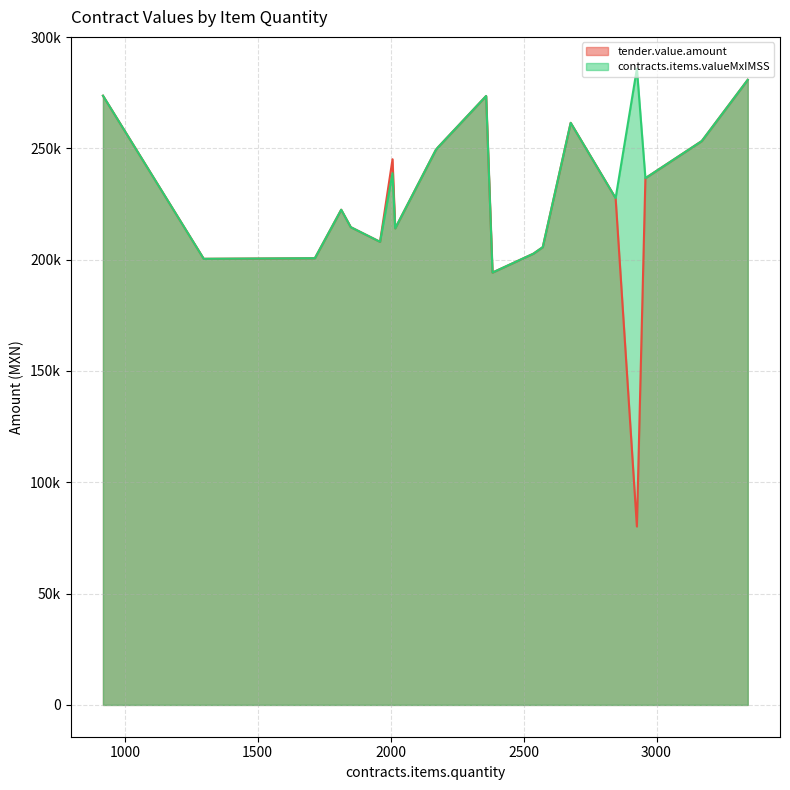

True or false: contracts.items.valueMxIMSS and tender.value.amount intersect in this chart.

False